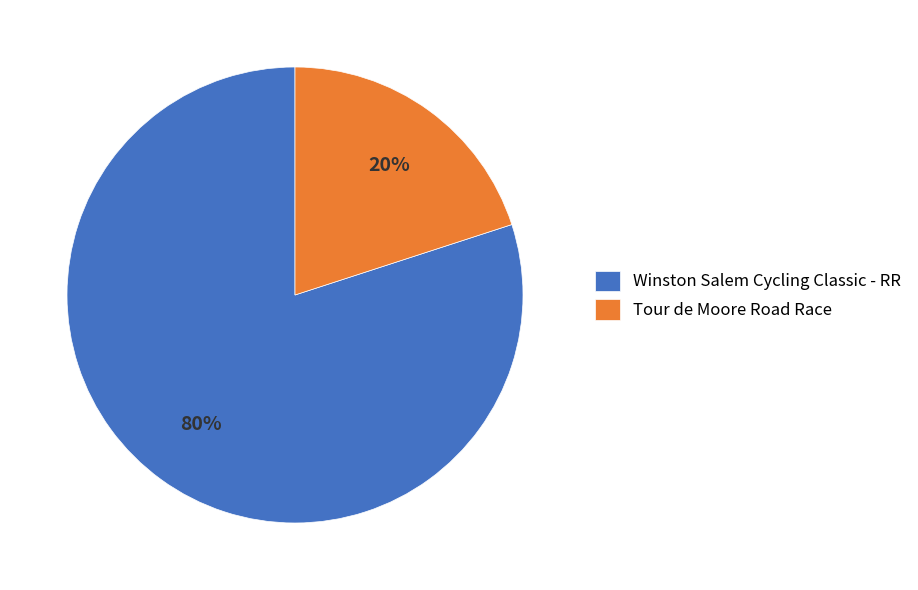

What is the ratio of the value at Winston Salem Cycling Classic - RR to the value at Tour de Moore Road Race?

4.0